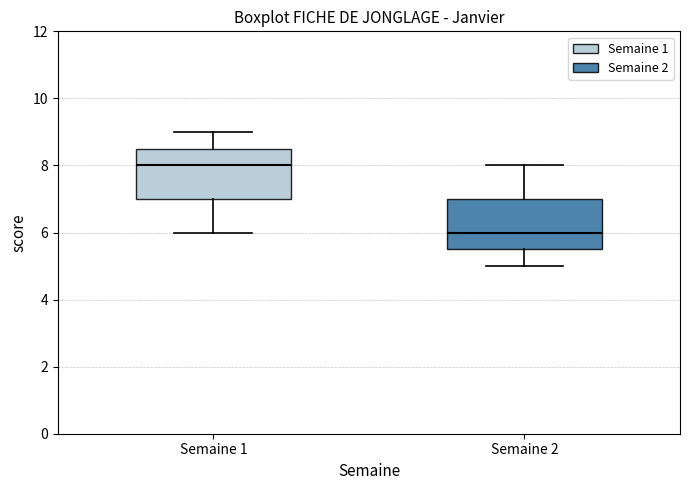

Which box's median line is the lowest?

Semaine 2